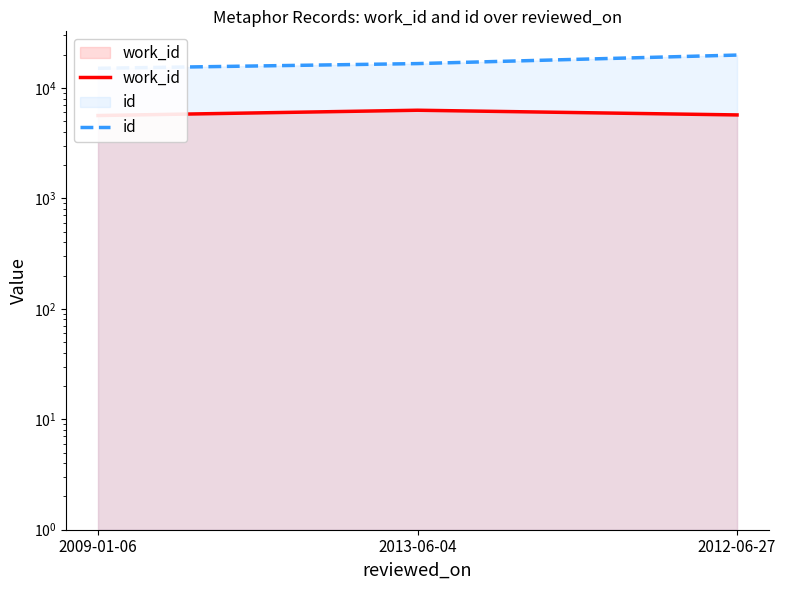

Which has a higher value, 2012-06-27 or 2009-01-06?

2012-06-27